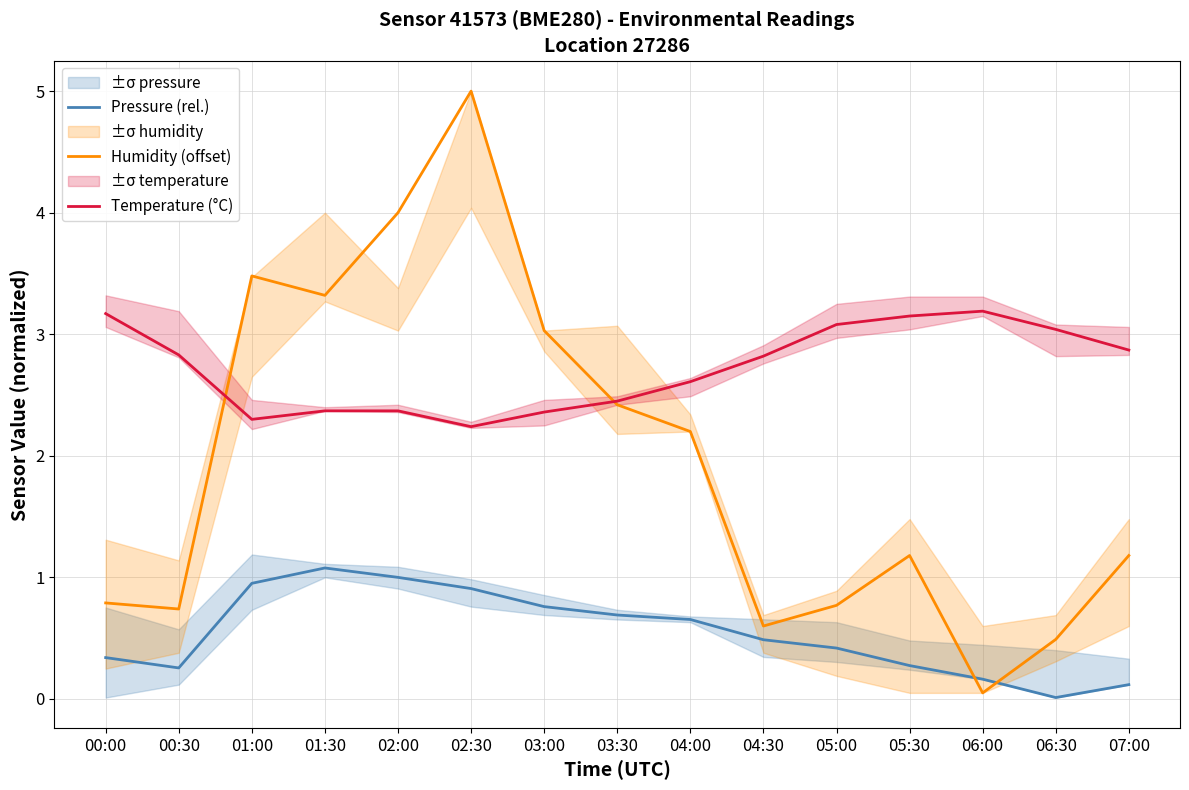

At which label does Humidity (offset) first exceed 1?

01:00